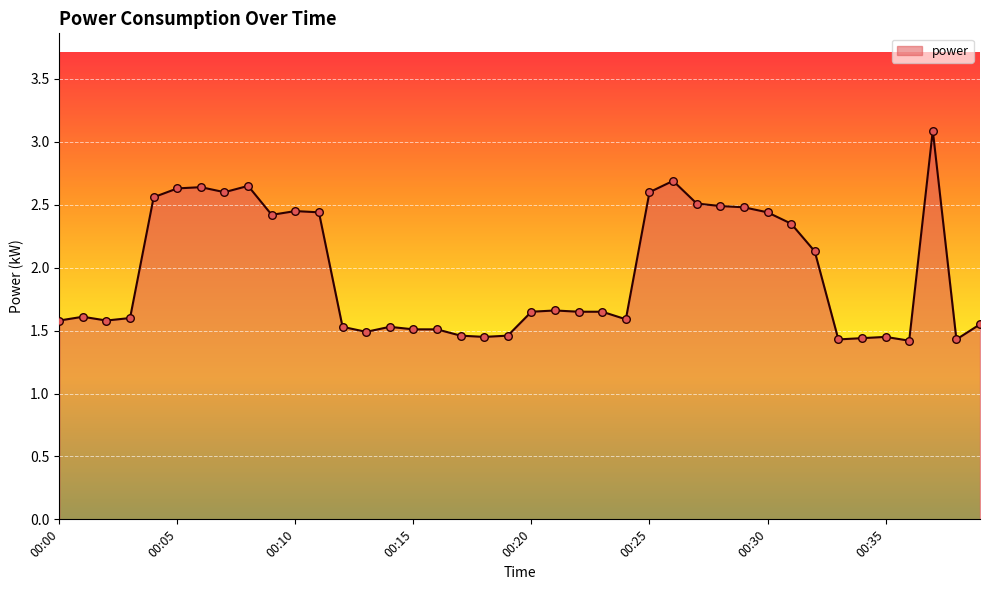

Does the chart have visible grid lines?

Yes